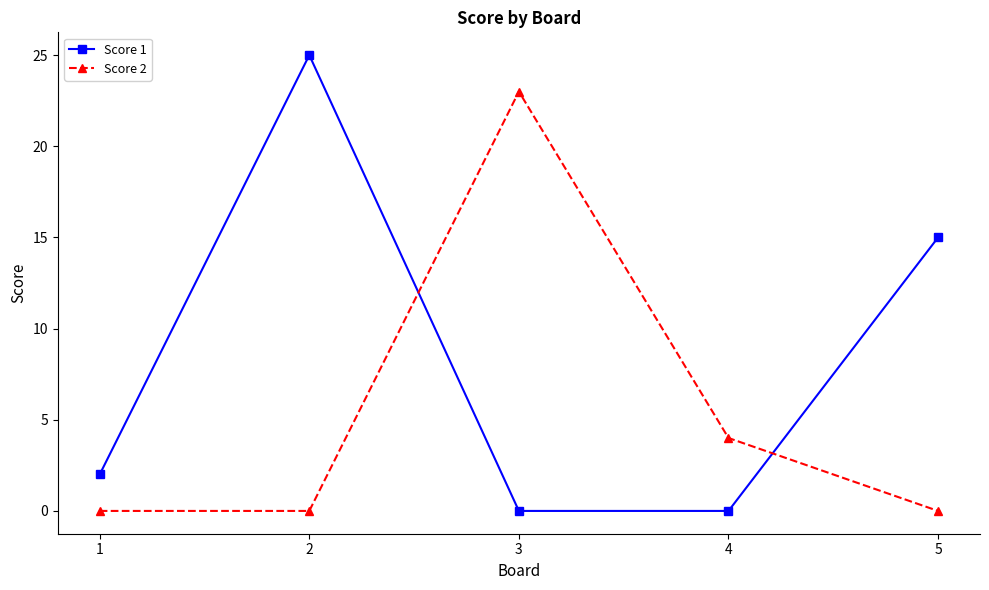

Where is Score 1 nearest to the value 12?

5